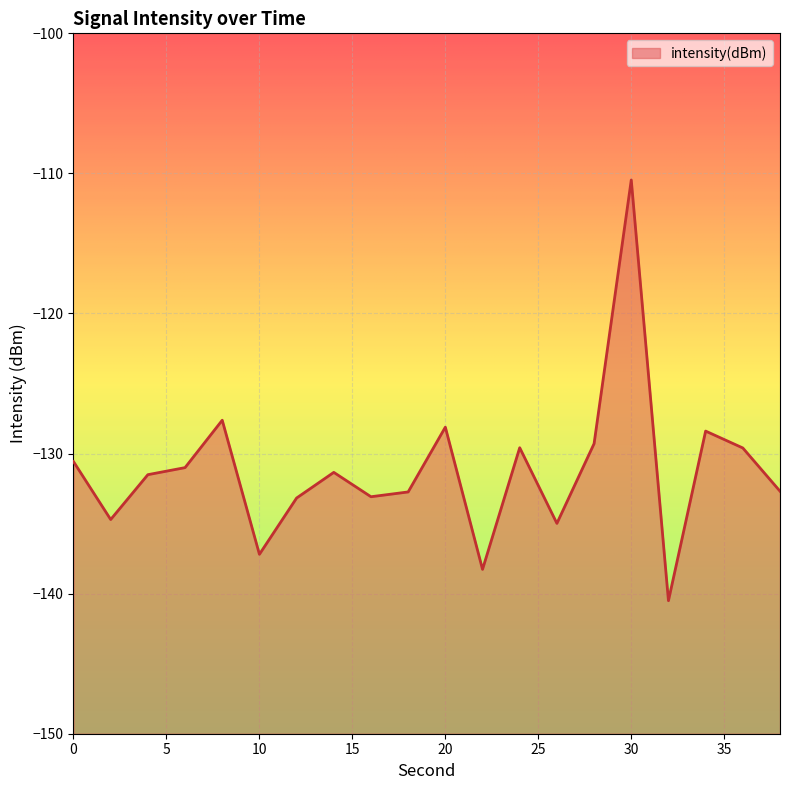

The value at 36 is -129.6. True or false?

True